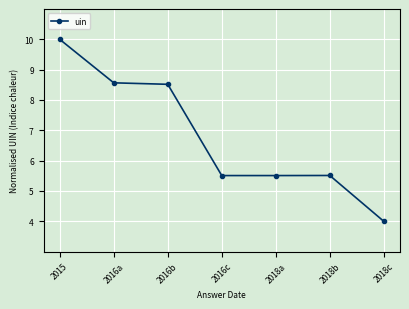

What is the sum of all values?

47.6